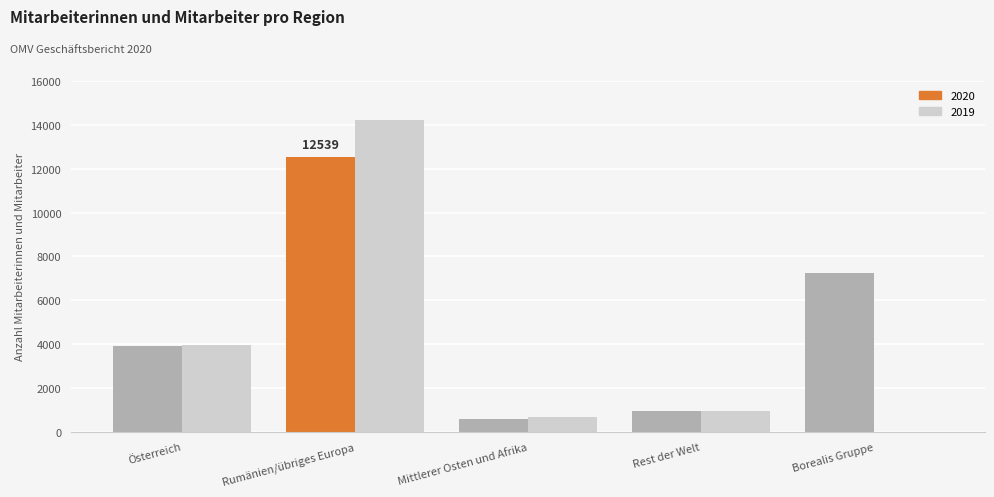

How many data points does each series have?

5